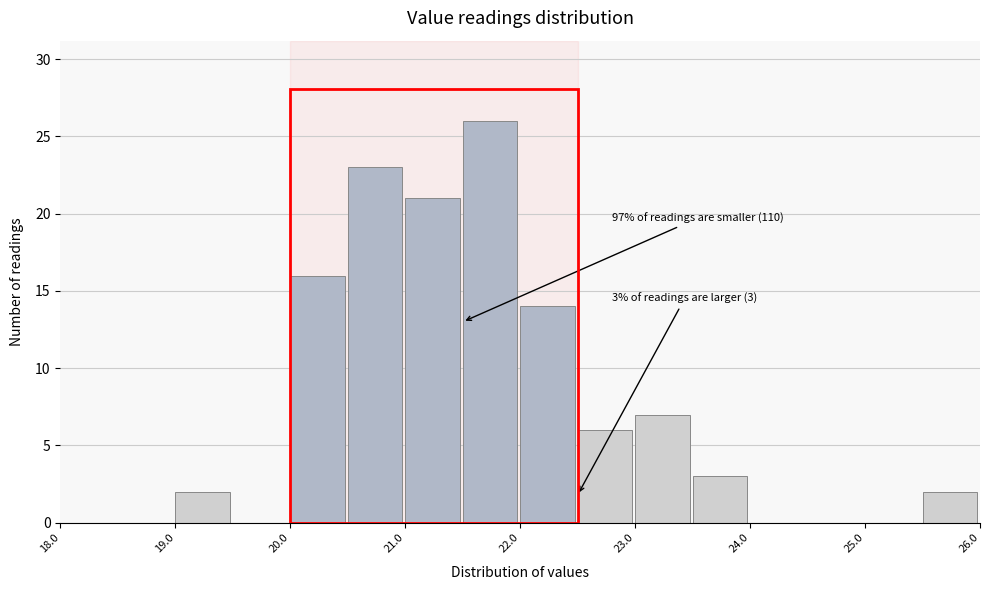

Which range on the x-axis has the tallest bar?

21.5 to 22.0